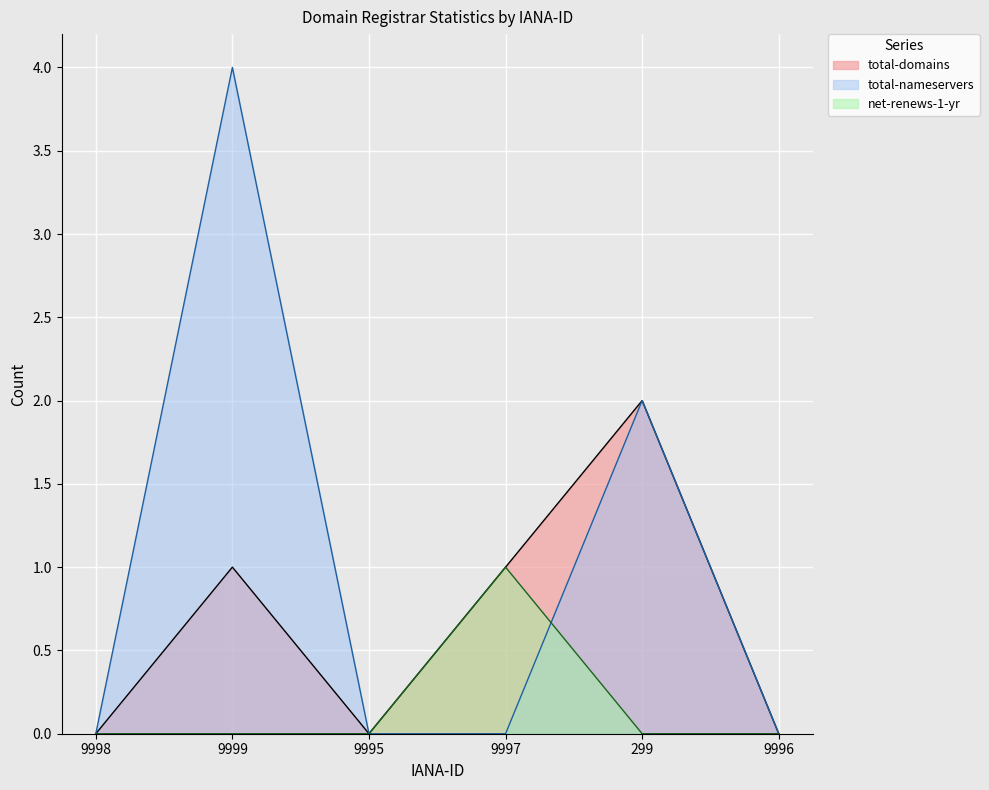

Which series has the widest spread of values?

total-nameservers